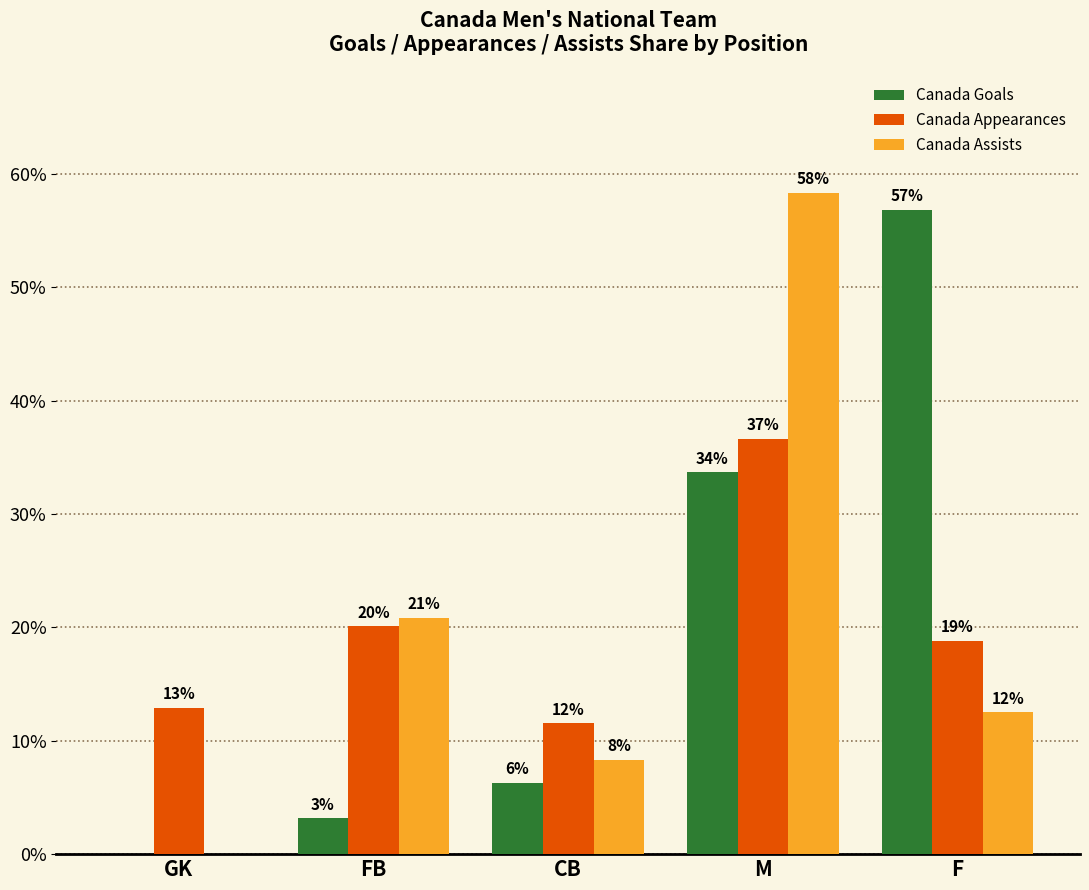

Are the bars horizontal?

No